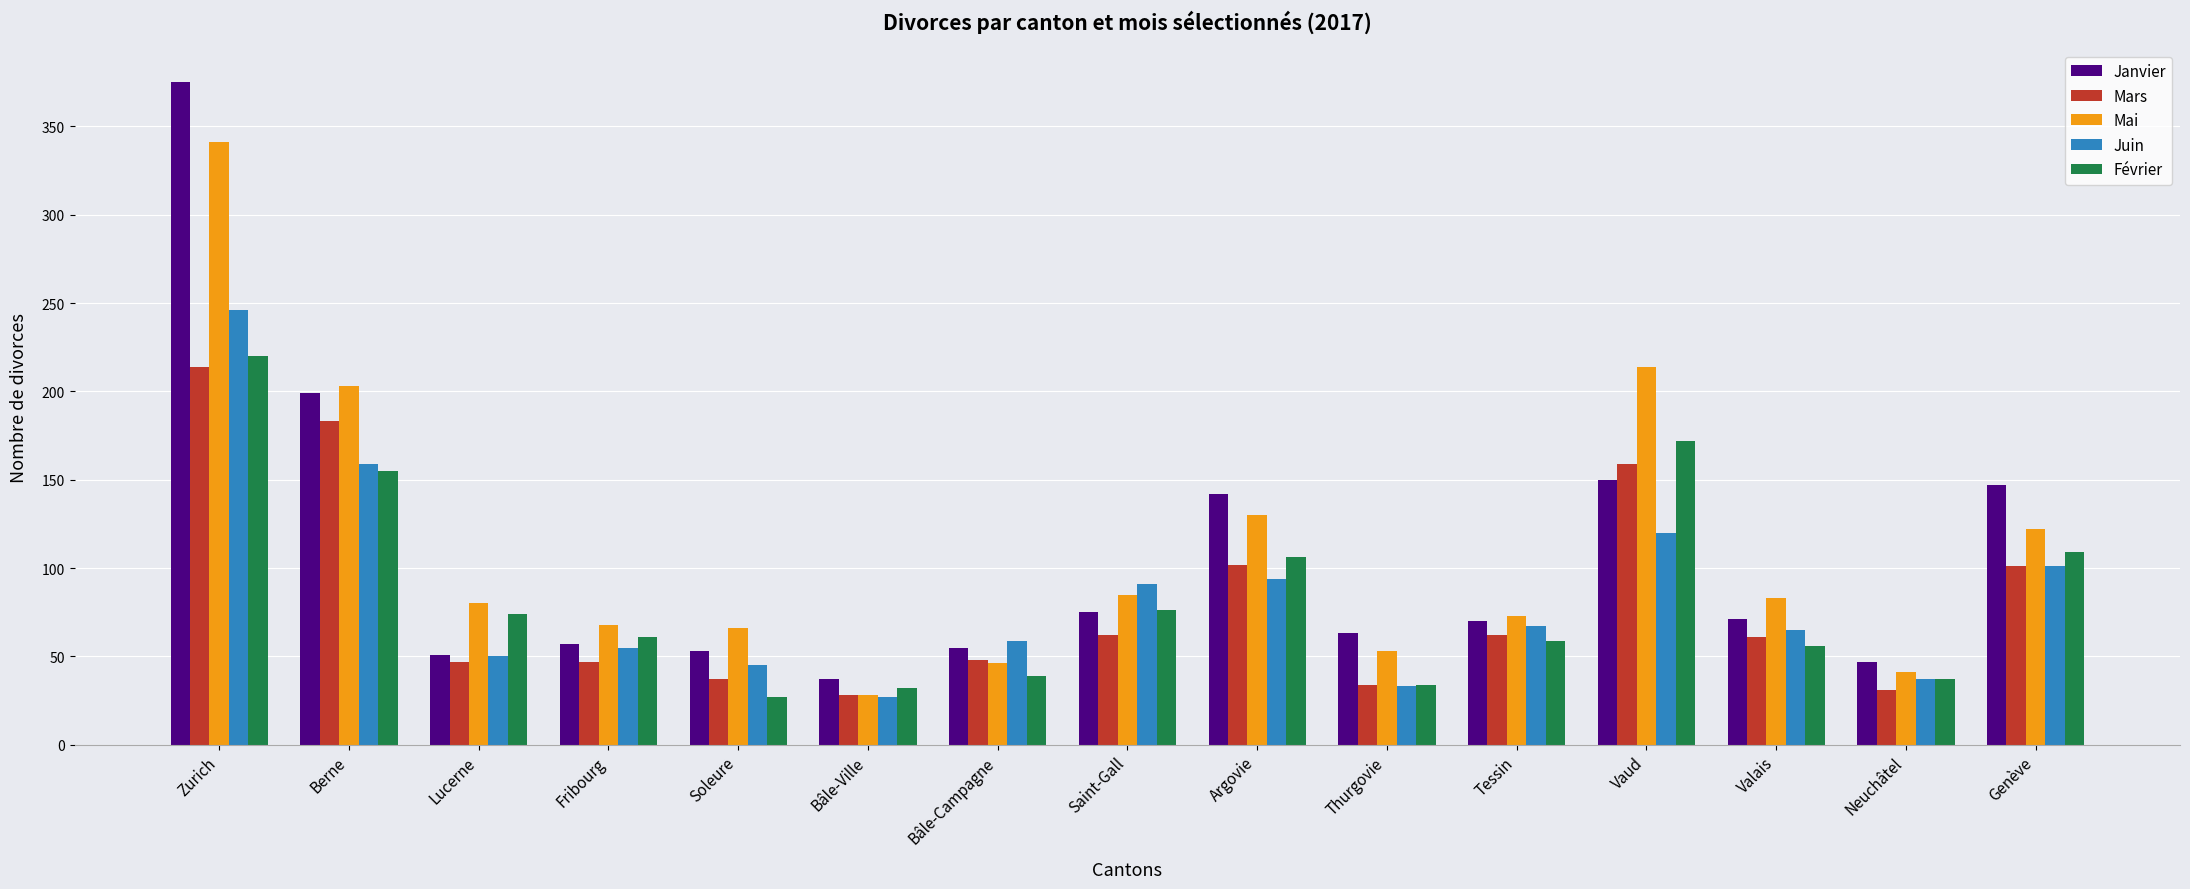

Is it true that Mai equals 214 at Vaud?

True